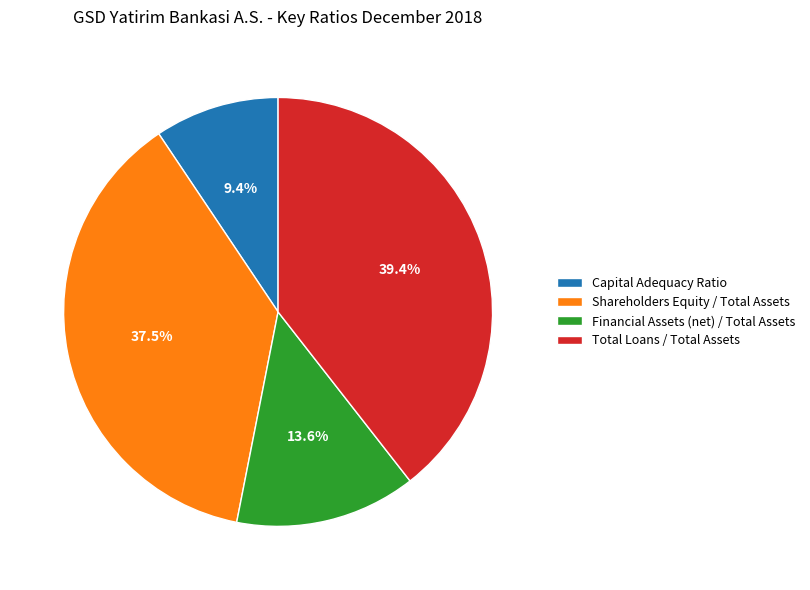

Approximately how many times larger is the value at Financial Assets (net) / Total Assets compared to Total Loans / Total Assets?

0.3